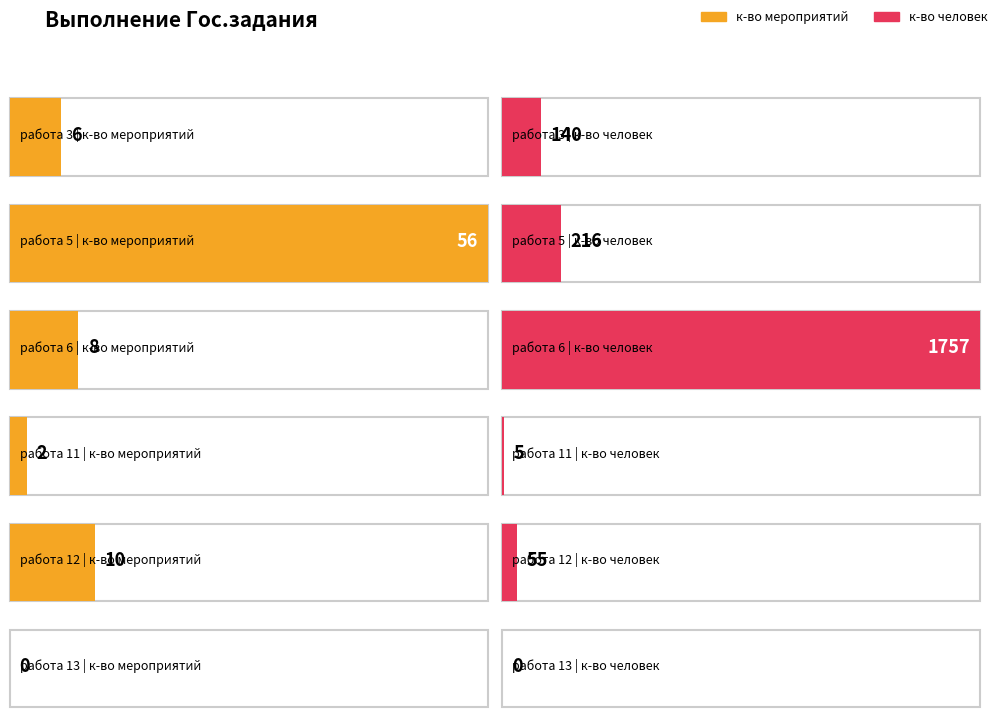

At which label is к-во мероприятий closest to 28?

работа 12